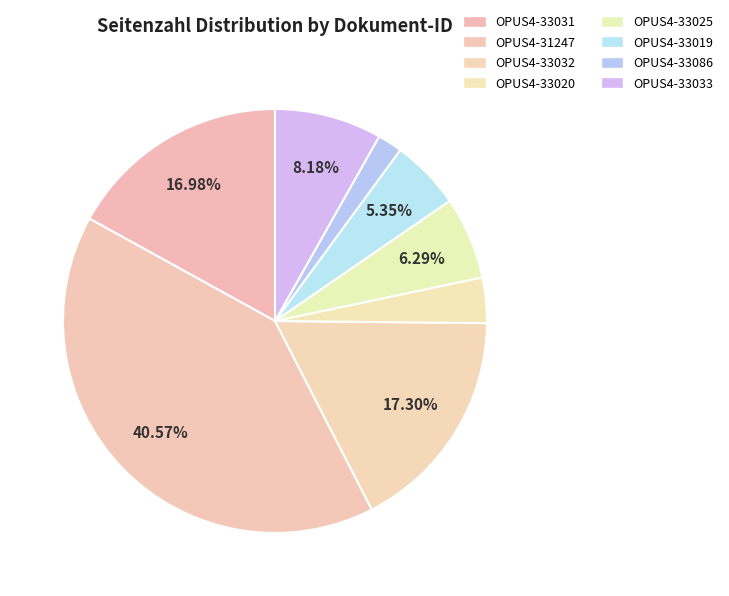

What percentage is the OPUS4-33033 slice, to the nearest percent?

8%